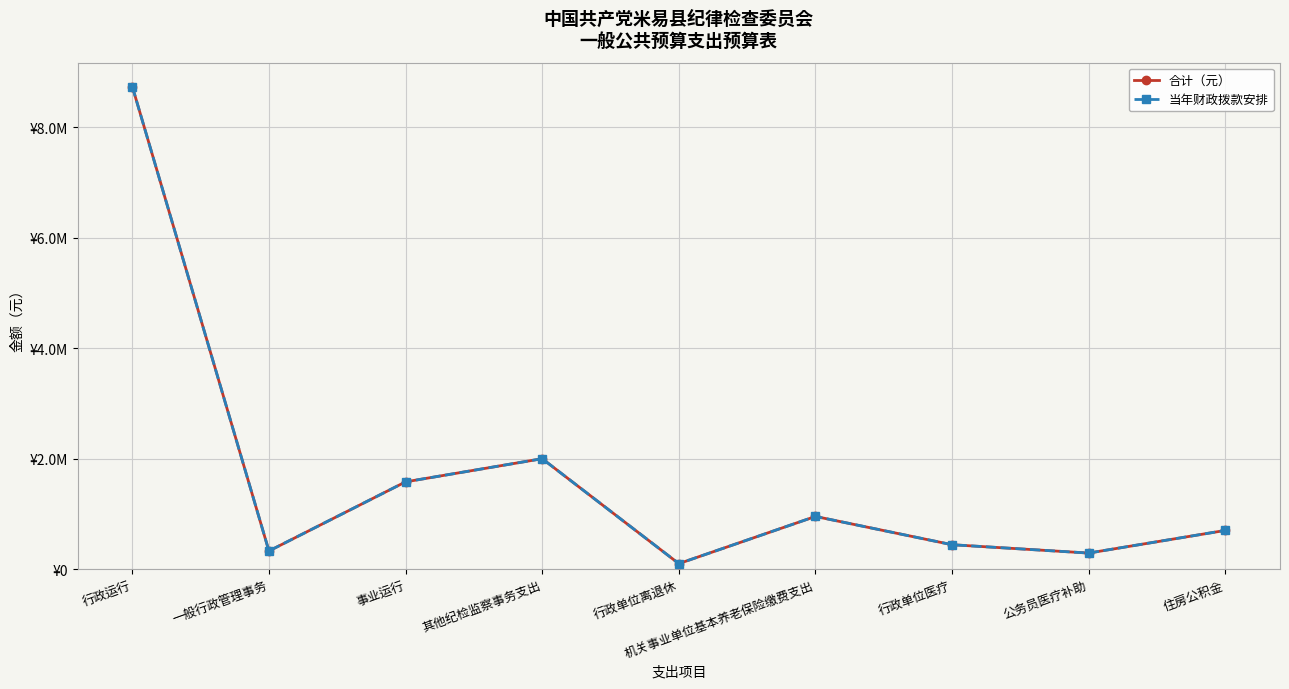

Does the chart have visible grid lines?

Yes